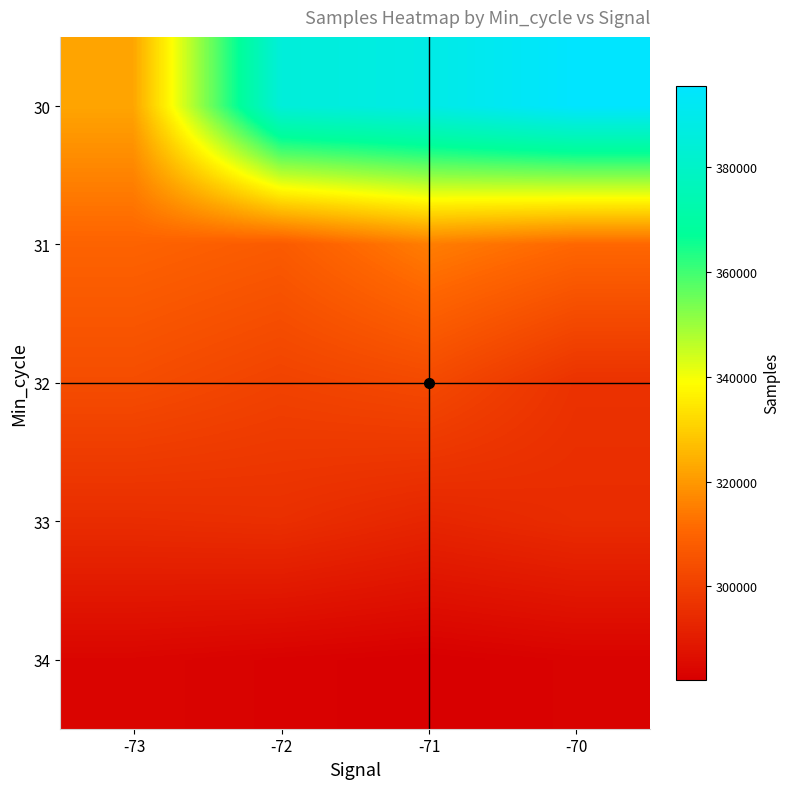

Reading left to right, what are all the values shown in this chart?

30: -73=322309	-72=384830	-71=388300	-70=395500
31: -73=309771	-72=307598	-71=315027	-70=310816
32: -73=303639	-72=300749	-71=302774	-70=296196
33: -73=294794	-72=295384	-71=292743	-70=294627
34: -73=283854	-72=282913	-71=282194	-70=283237